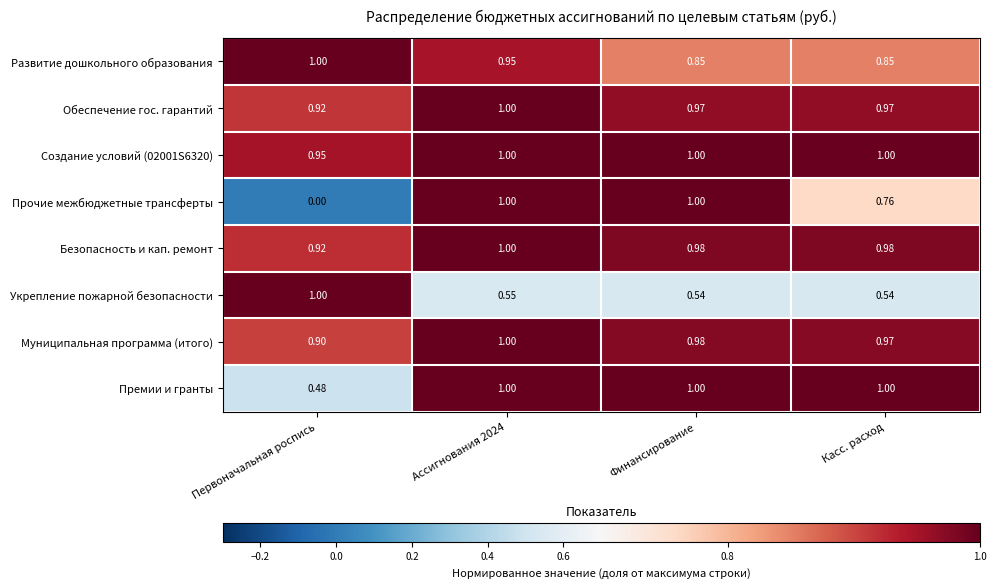

Which series has the widest spread of values?

Прочие межбюджетные трансферты